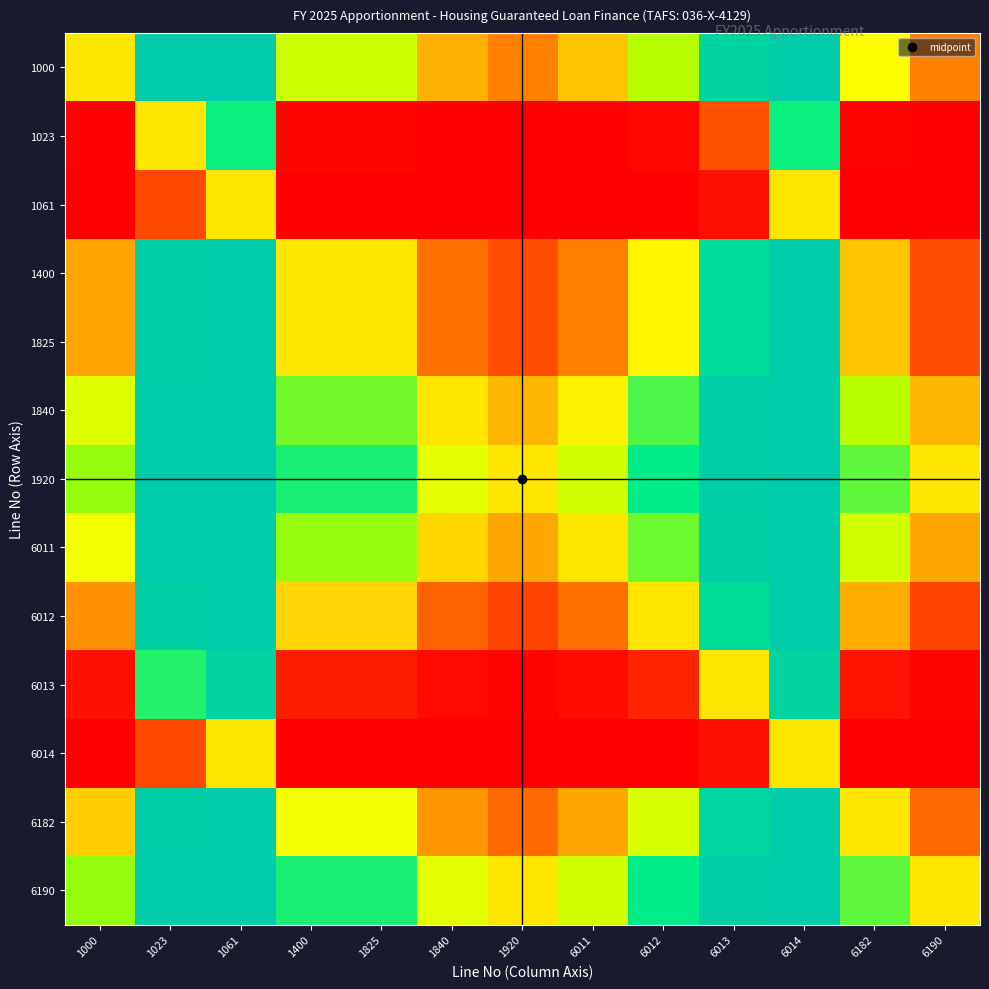

Reading left to right, extract all data points from this chart.

1000: 1000=0.5	1023=1.0	1061=1.0	1400=0.7	1825=0.7	1840=0.4	1920=0.3	6011=0.4	6012=0.7	6013=1.0	6014=1.0	6182=0.6	6190=0.3
1023: 1000=0.0	1023=0.5	1061=0.8	1400=0.0	1825=0.0	1840=0.0	1920=0.0	6011=0.0	6012=0.0	6013=0.2	6014=0.8	6182=0.0	6190=0.0
1061: 1000=0.0	1023=0.2	1061=0.5	1400=0.0	1825=0.0	1840=0.0	1920=0.0	6011=0.0	6012=0.0	6013=0.0	6014=0.5	6182=0.0	6190=0.0
1400: 1000=0.3	1023=1.0	1061=1.0	1400=0.5	1825=0.5	1840=0.2	1920=0.2	6011=0.3	6012=0.5	6013=0.9	6014=1.0	6182=0.4	6190=0.2
1825: 1000=0.3	1023=1.0	1061=1.0	1400=0.5	1825=0.5	1840=0.2	1920=0.2	6011=0.3	6012=0.5	6013=0.9	6014=1.0	6182=0.4	6190=0.2
1840: 1000=0.6	1023=1.0	1061=1.0	1400=0.8	1825=0.8	1840=0.5	1920=0.4	6011=0.5	6012=0.8	6013=1.0	6014=1.0	6182=0.7	6190=0.4
1920: 1000=0.7	1023=1.0	1061=1.0	1400=0.8	1825=0.8	1840=0.6	1920=0.5	6011=0.7	6012=0.9	6013=1.0	6014=1.0	6182=0.8	6190=0.5
6011: 1000=0.6	1023=1.0	1061=1.0	1400=0.7	1825=0.7	1840=0.5	1920=0.3	6011=0.5	6012=0.8	6013=1.0	6014=1.0	6182=0.7	6190=0.3
6012: 1000=0.3	1023=1.0	1061=1.0	1400=0.5	1825=0.5	1840=0.2	1920=0.1	6011=0.2	6012=0.5	6013=0.9	6014=1.0	6182=0.4	6190=0.1
6013: 1000=0.0	1023=0.8	1061=1.0	1400=0.1	1825=0.1	1840=0.0	1920=0.0	6011=0.0	6012=0.1	6013=0.5	6014=1.0	6182=0.0	6190=0.0
6014: 1000=0.0	1023=0.2	1061=0.5	1400=0.0	1825=0.0	1840=0.0	1920=0.0	6011=0.0	6012=0.0	6013=0.0	6014=0.5	6182=0.0	6190=0.0
6182: 1000=0.4	1023=1.0	1061=1.0	1400=0.6	1825=0.6	1840=0.3	1920=0.2	6011=0.3	6012=0.6	6013=1.0	6014=1.0	6182=0.5	6190=0.2
6190: 1000=0.7	1023=1.0	1061=1.0	1400=0.8	1825=0.8	1840=0.6	1920=0.5	6011=0.7	6012=0.9	6013=1.0	6014=1.0	6182=0.8	6190=0.5